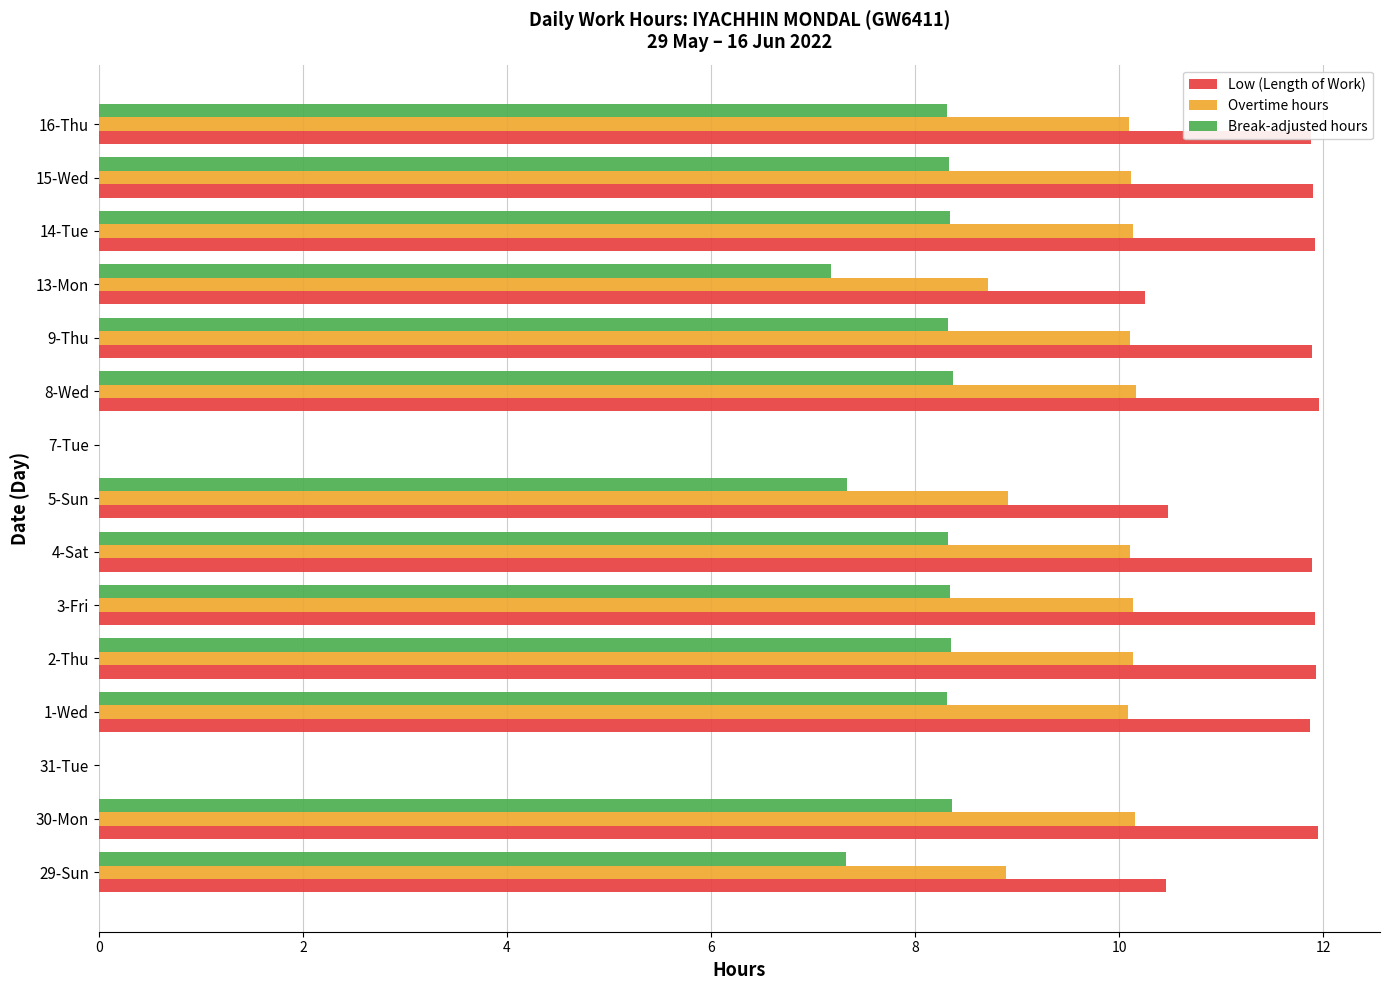

What is the maximum value shown in the chart?

12.0